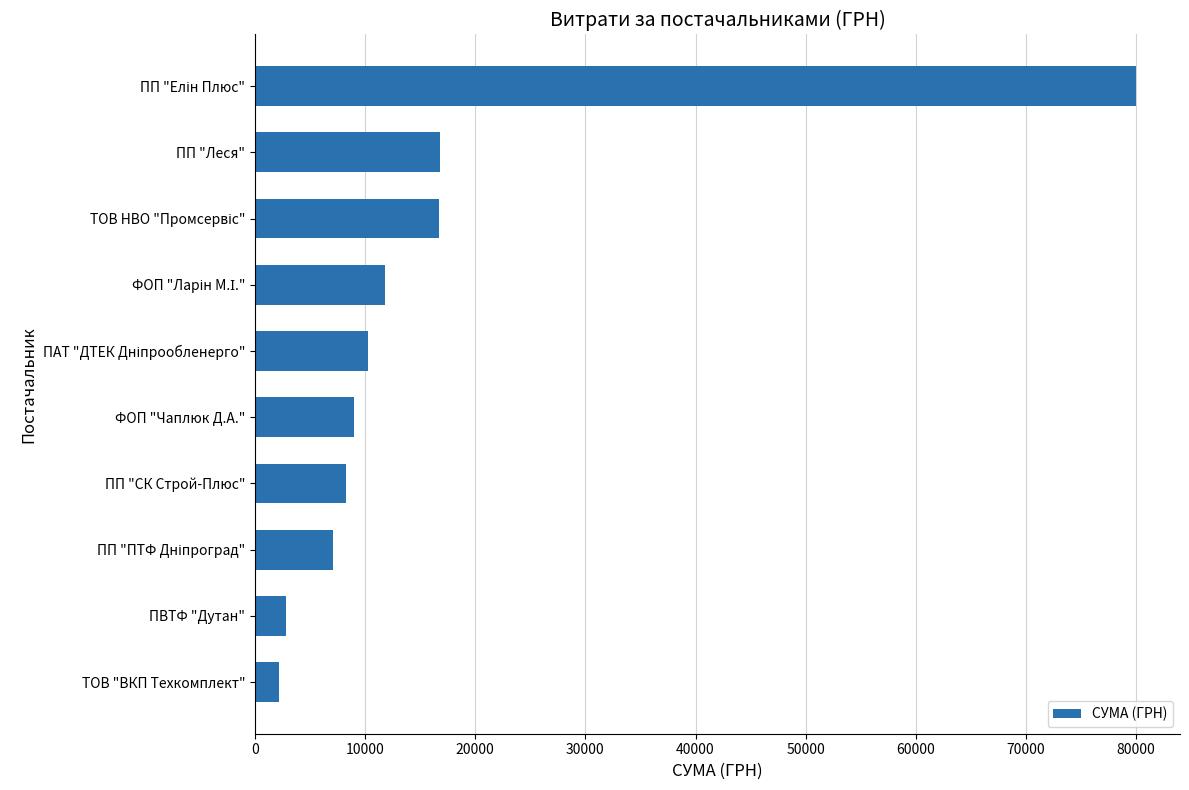

What is the difference between the second highest and second lowest values?

14031.2